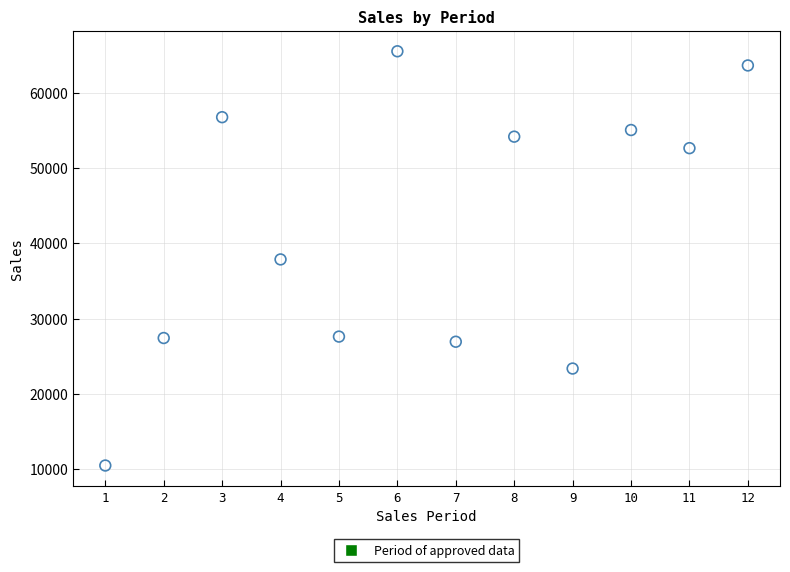

What is the average Y value?

41772